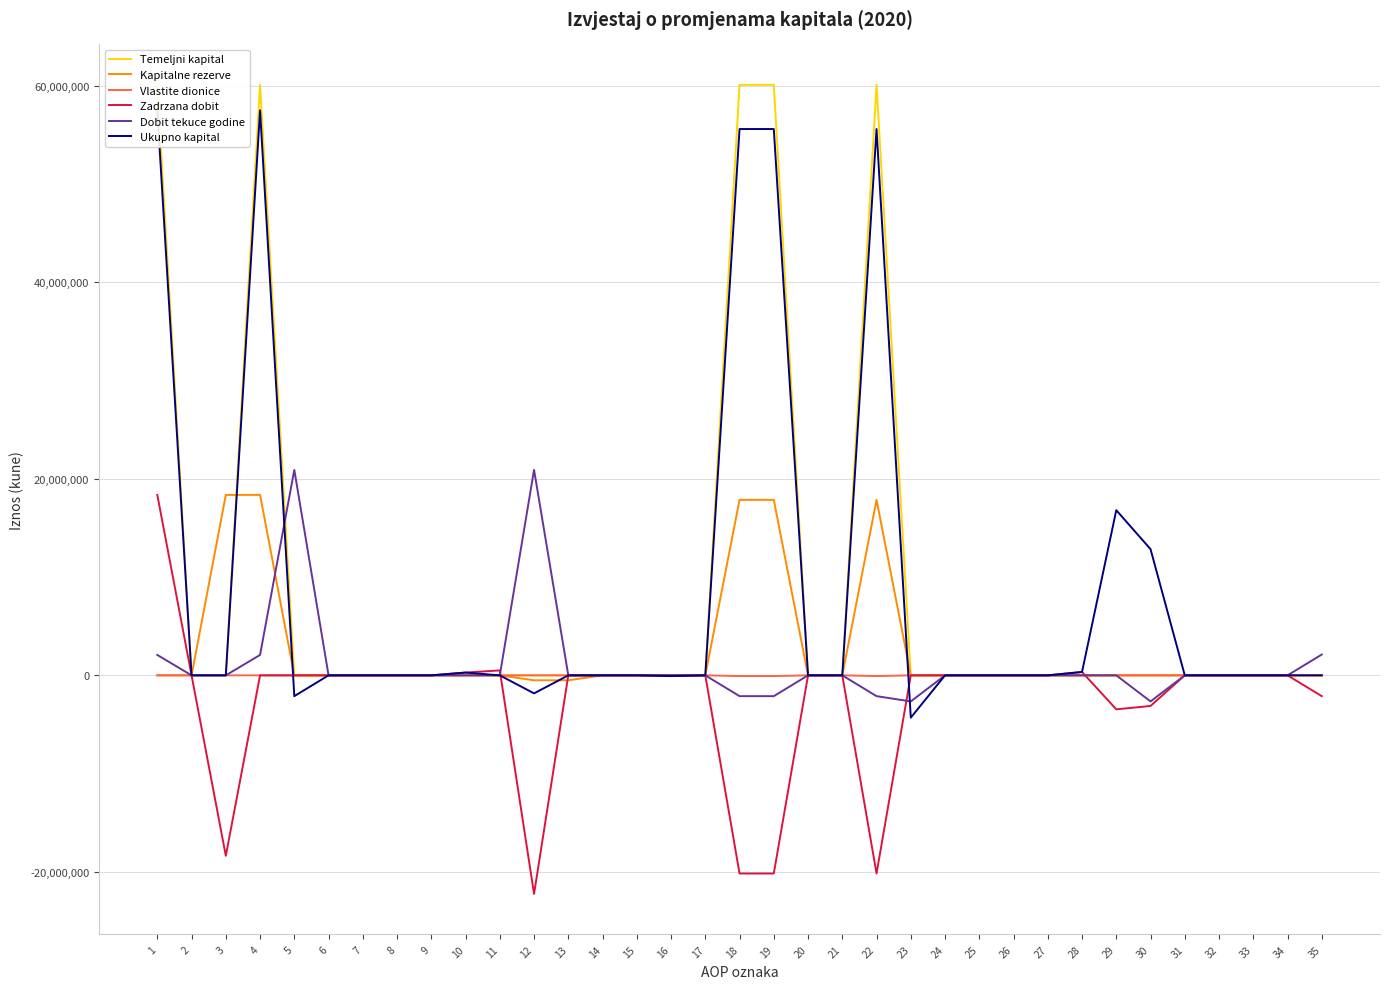

Between 7 and 6, which is larger?

7